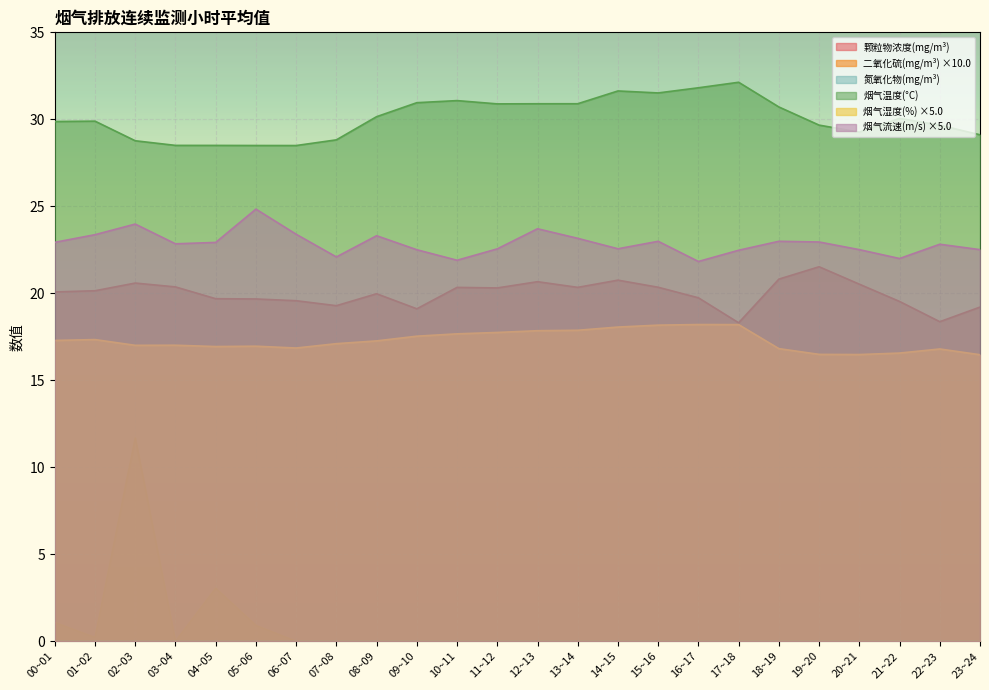

What is the sum of all 烟气温度(°C) values?

721.8